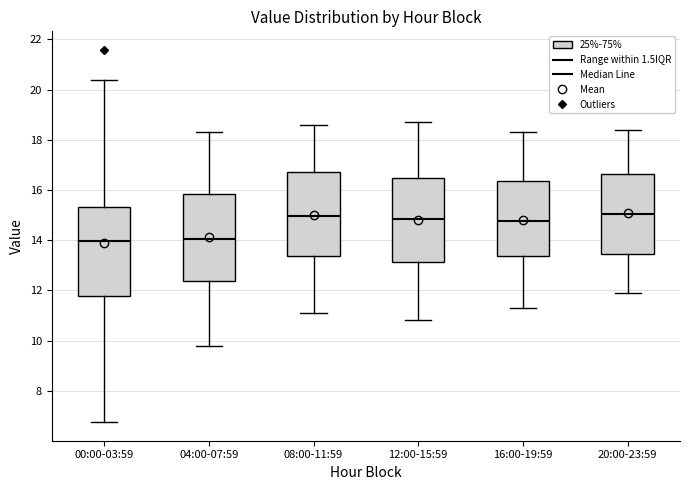

Where does the lower whisker of the box for 00:00-03:59 end on the y-axis? The values are not printed on the chart, so give them approximately, as read against the axis.

6.8